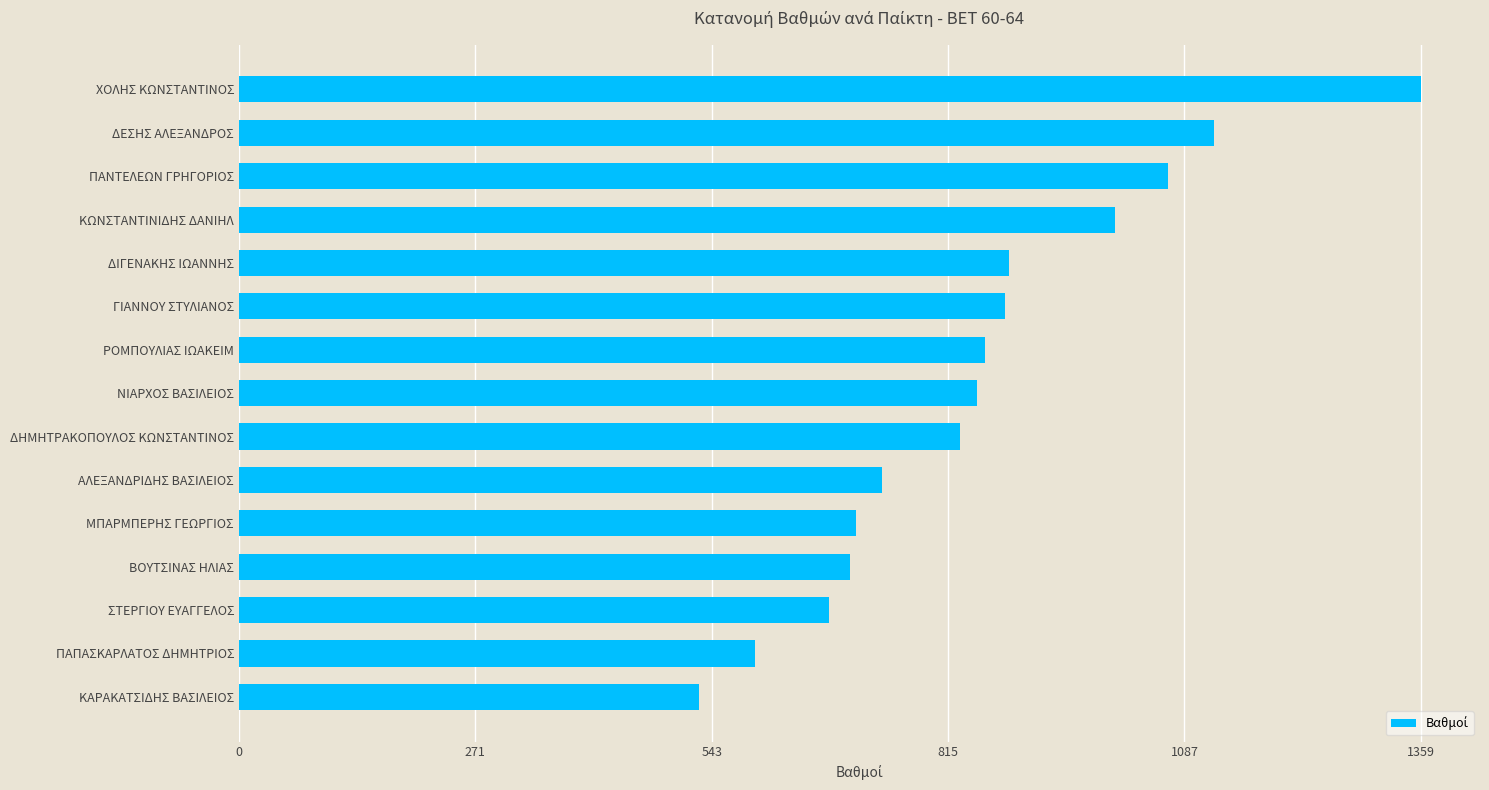

What is the difference between the values at ΧΟΛΗΣ ΚΩΝΣΤΑΝΤΙΝΟΣ and ΓΙΑΝΝΟΥ ΣΤΥΛΙΑΝΟΣ?

478.6